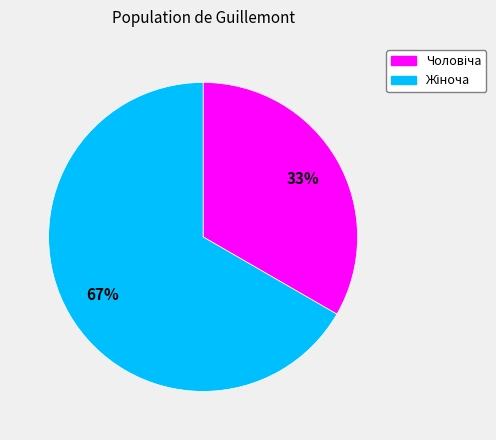

Count the number of slices in the pie.

2